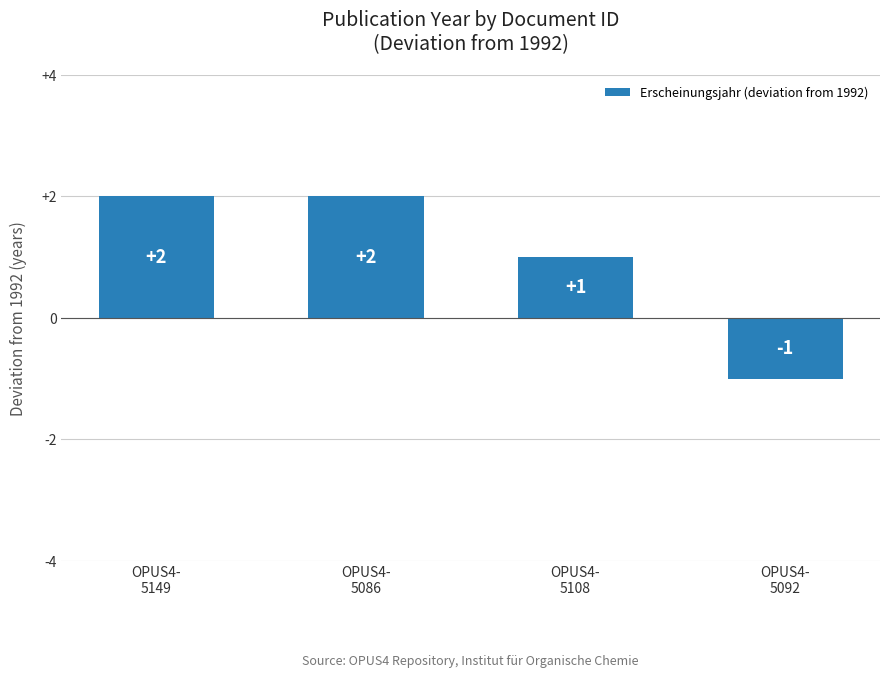

Approximately how many times larger is the value at OPUS4-
5086 compared to OPUS4-
5108?

2.0